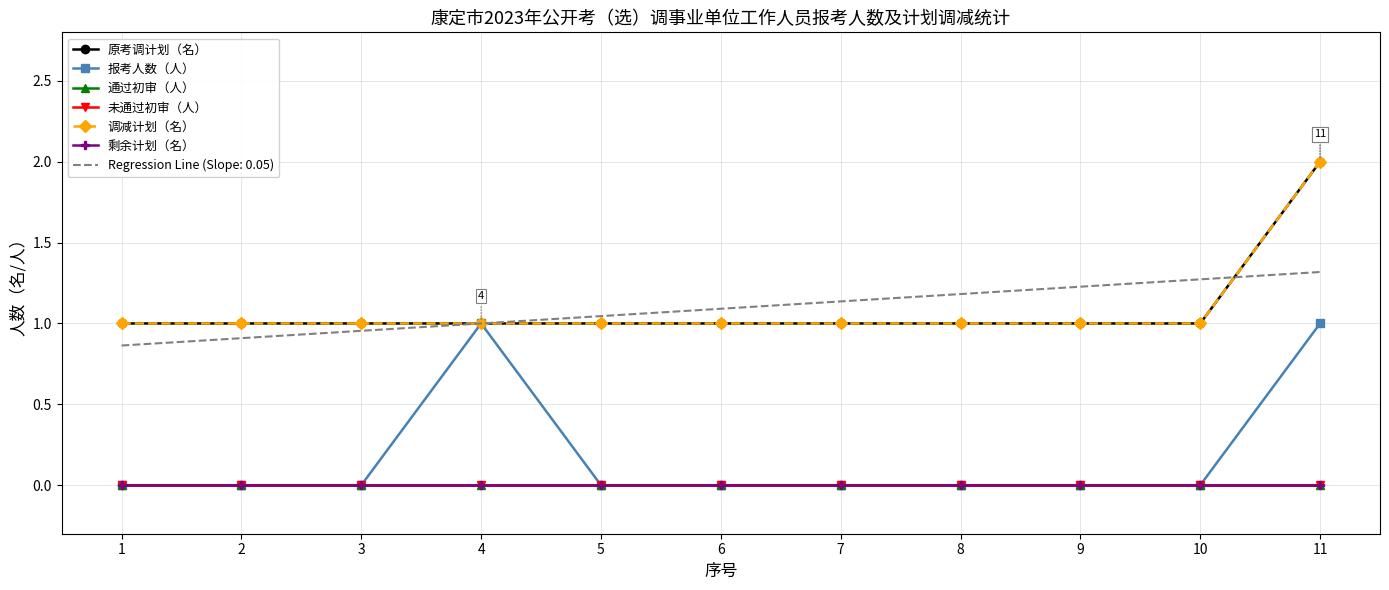

What is the difference between the second highest and minimum values in the 报考人数（人） series?

1